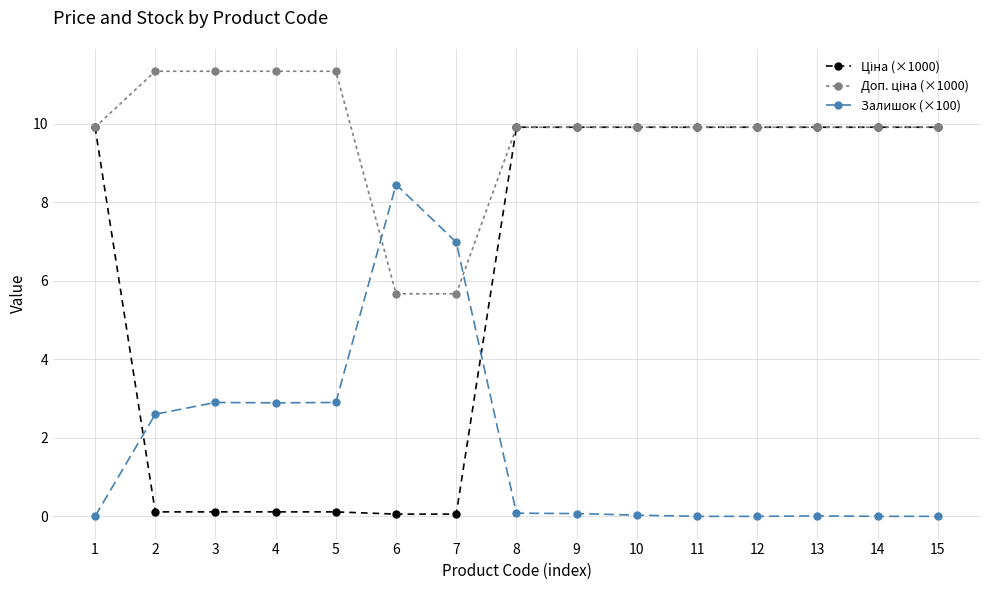

What is the greatest value displayed?

11.3